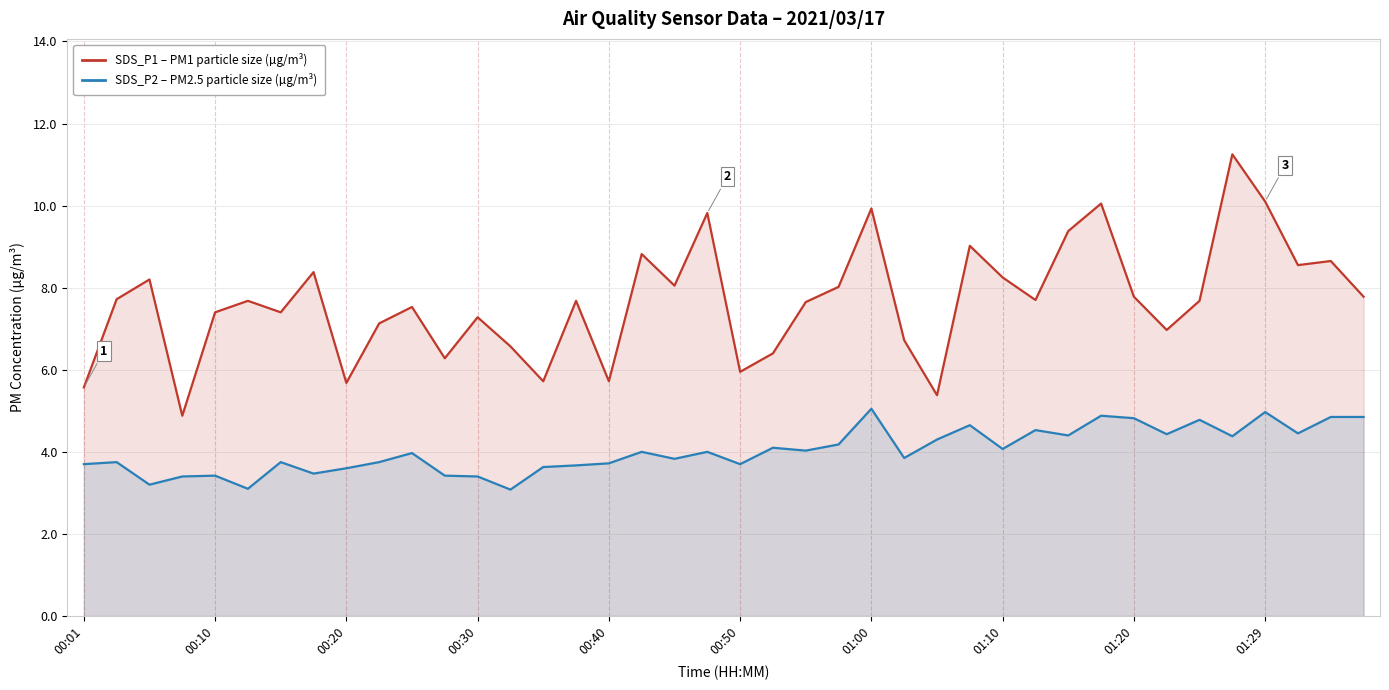

The value of SDS_P1 at 27 is 9.0. True or false?

True